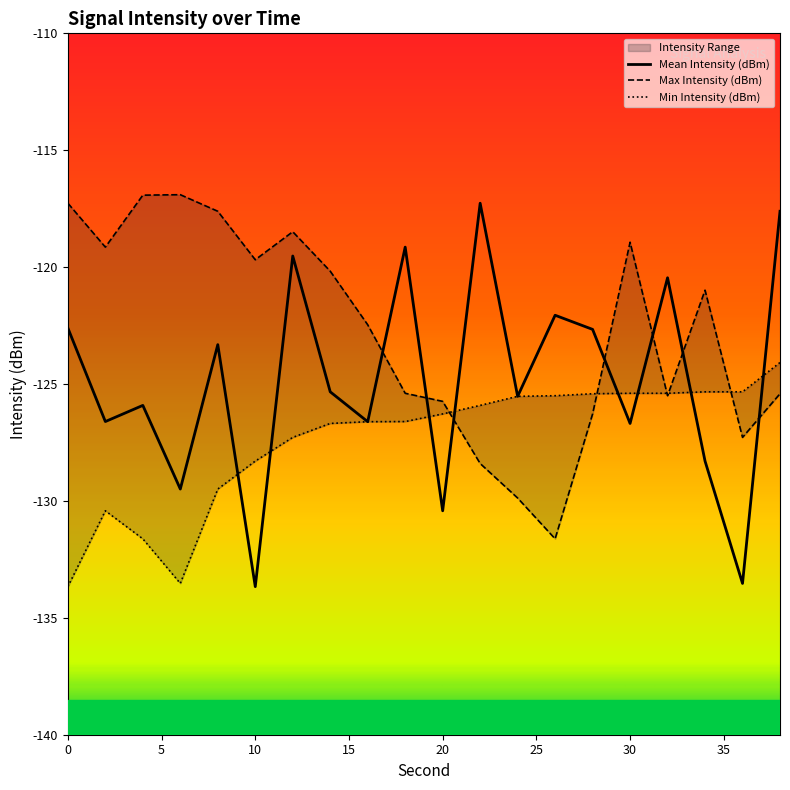

What is the sum of all Max Intensity (dBm) values?

-2454.1